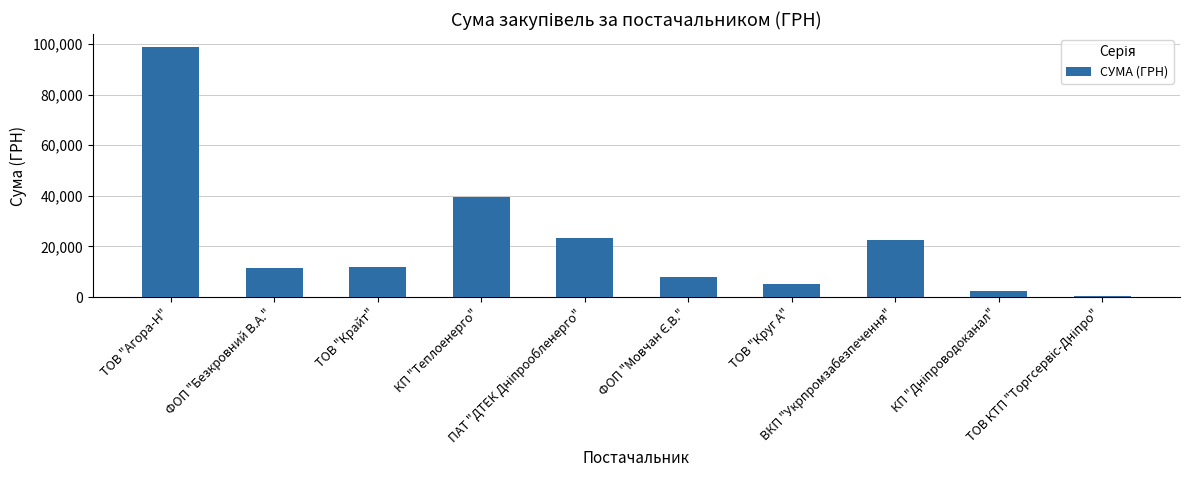

Does the chart contain any negative values?

No